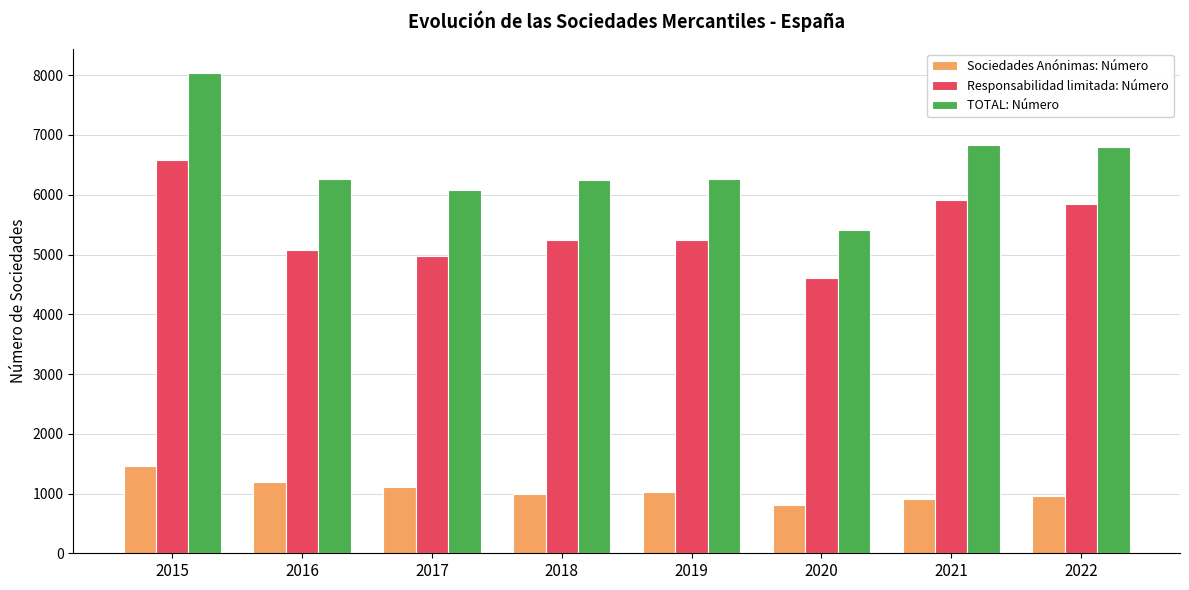

At which category does the chart reach its peak across all series?

2015